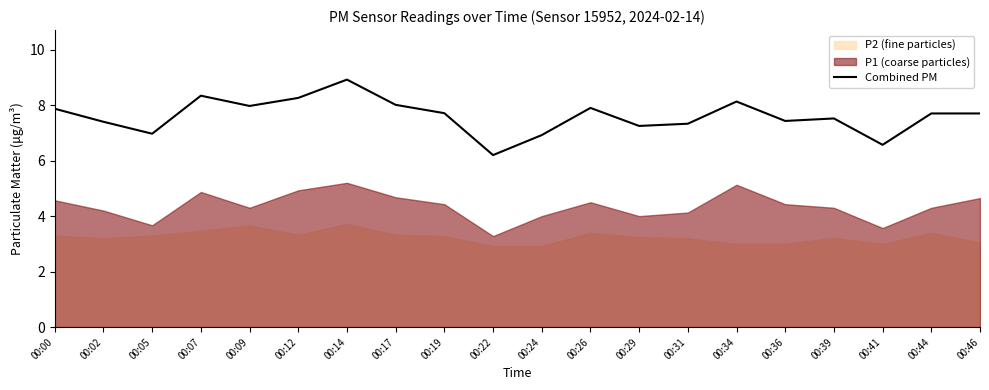

How many points are higher than both their immediate neighbors (excluding endpoints)?

5